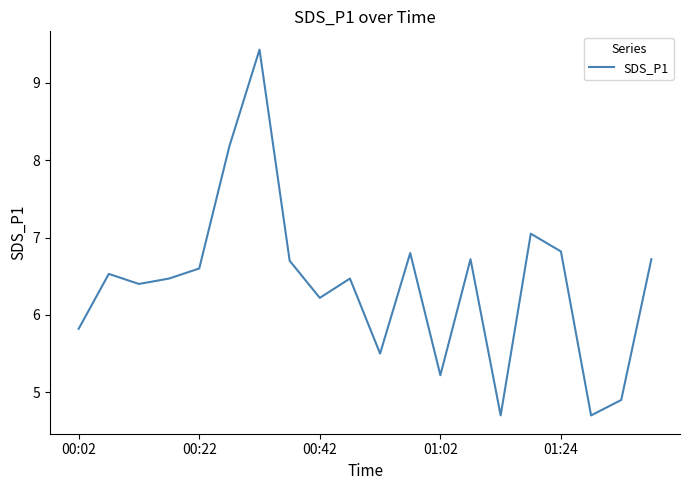

What is the difference between the maximum and minimum values?

4.7